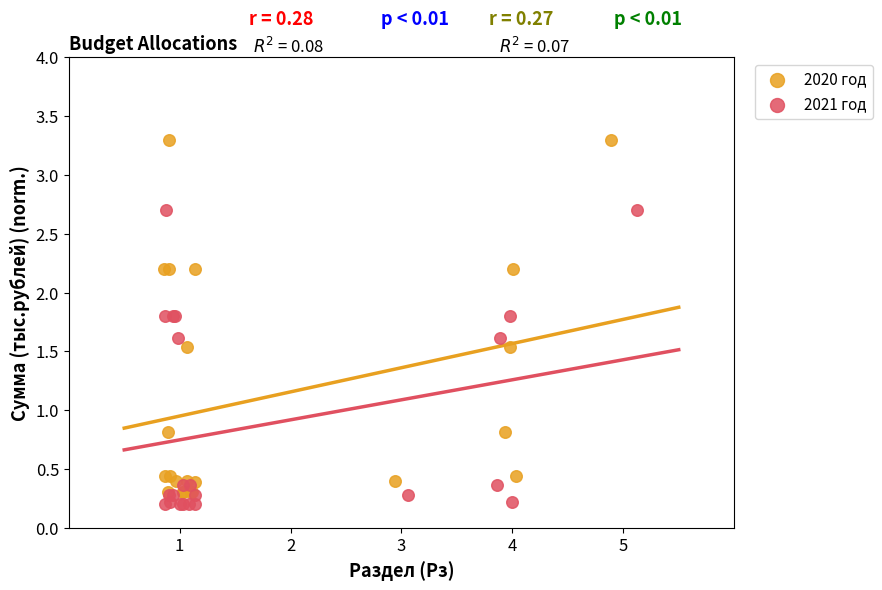

Which series has the largest Y range (max minus min)?

2020 год